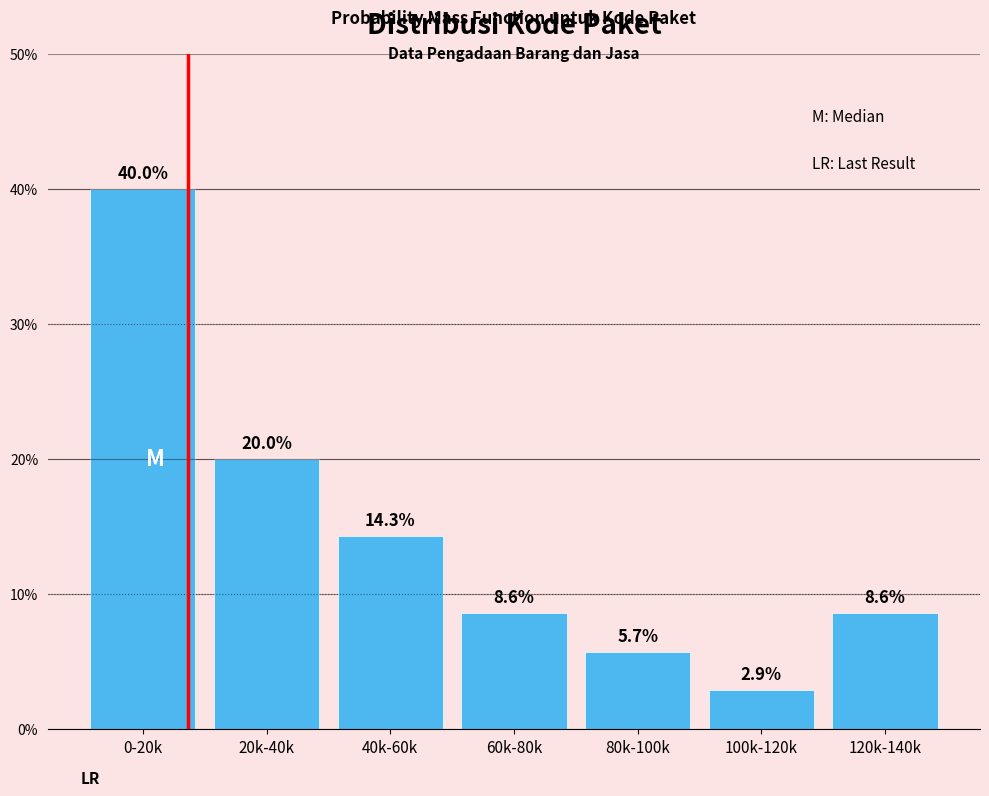

Reading right to left, extract all data points from this chart.

120k-140k=8.6	100k-120k=2.9	80k-100k=5.7	60k-80k=8.6	40k-60k=14.3	20k-40k=20.0	0-20k=40.0